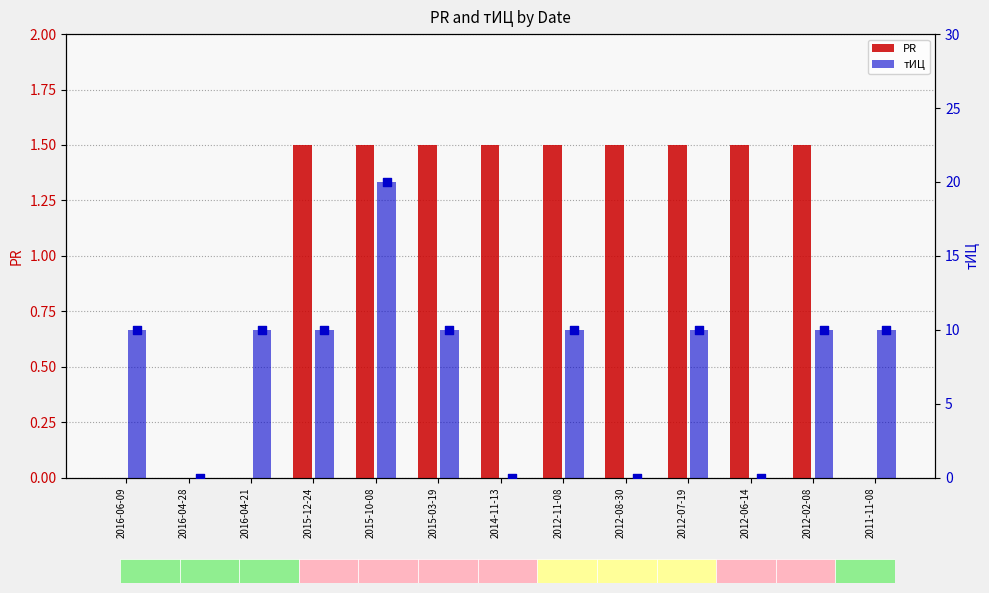

Which series has the largest Y range (max minus min)?

тИЦ